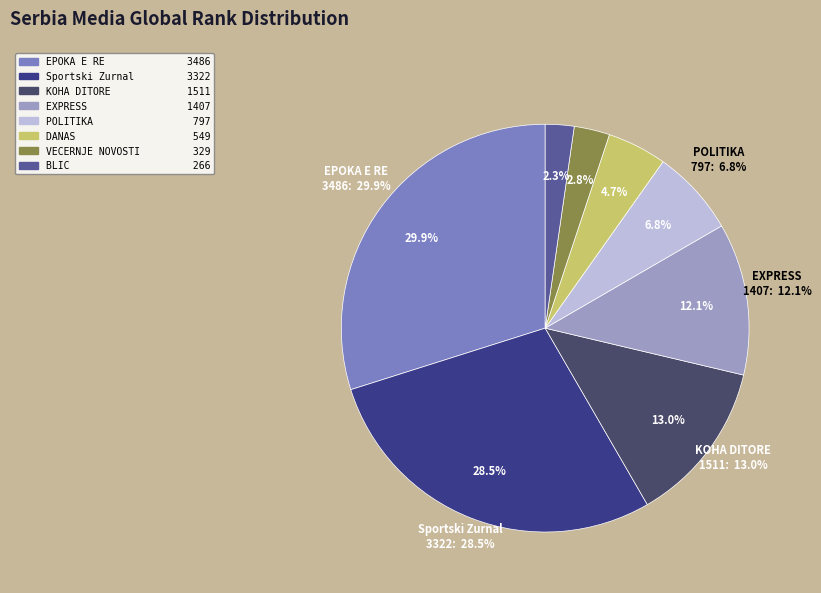

Rank the categories by value from lowest to highest.

BLIC, VECERNJE NOVOSTI, DANAS, POLITIKA, EXPRESS, KOHA DITORE, Sportski Zurnal, EPOKA E RE